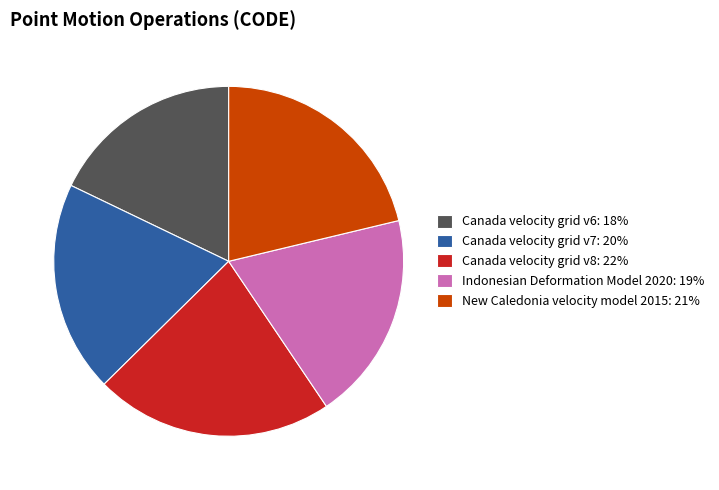

The New Caledonia velocity model 2015 slice represents 21% of the pie. True or false?

True